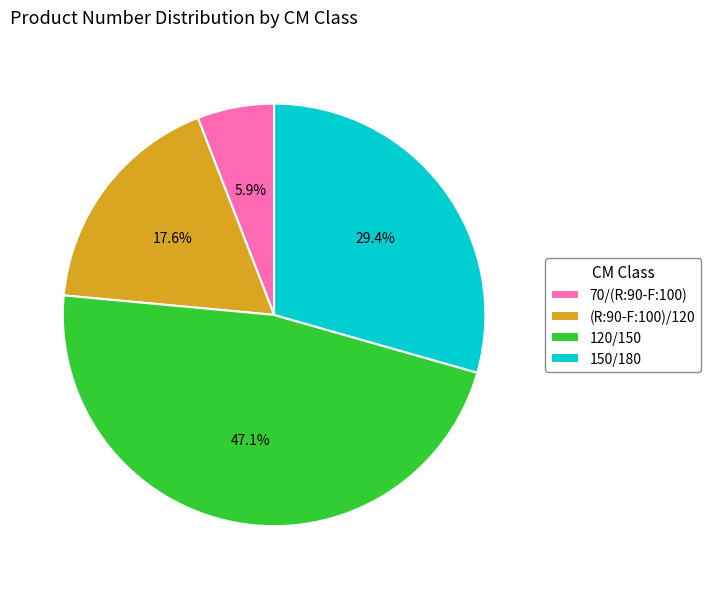

Is 120/150 the majority of the pie?

No